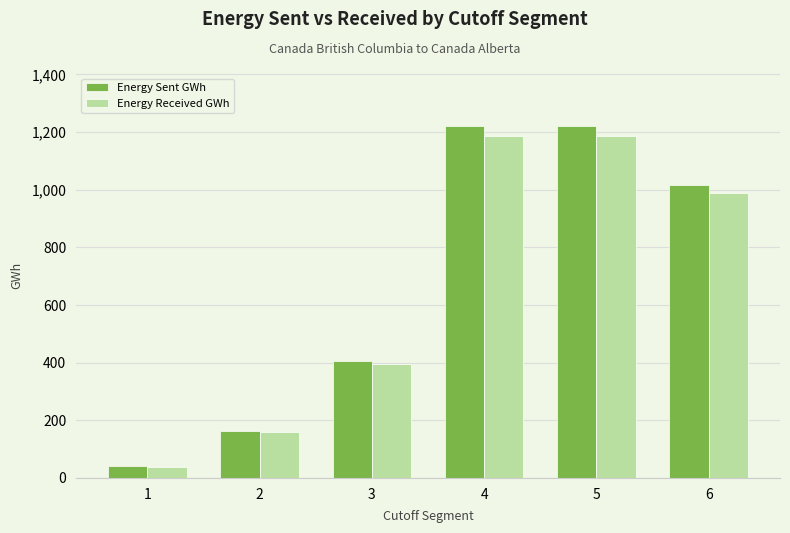

How many values in the Energy Sent GWh series exceed 1017?

3